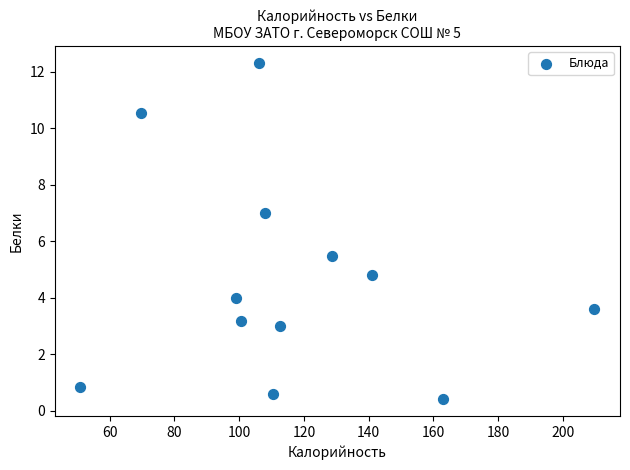

What Y value in the scatter plot is closest to 6?

5.5